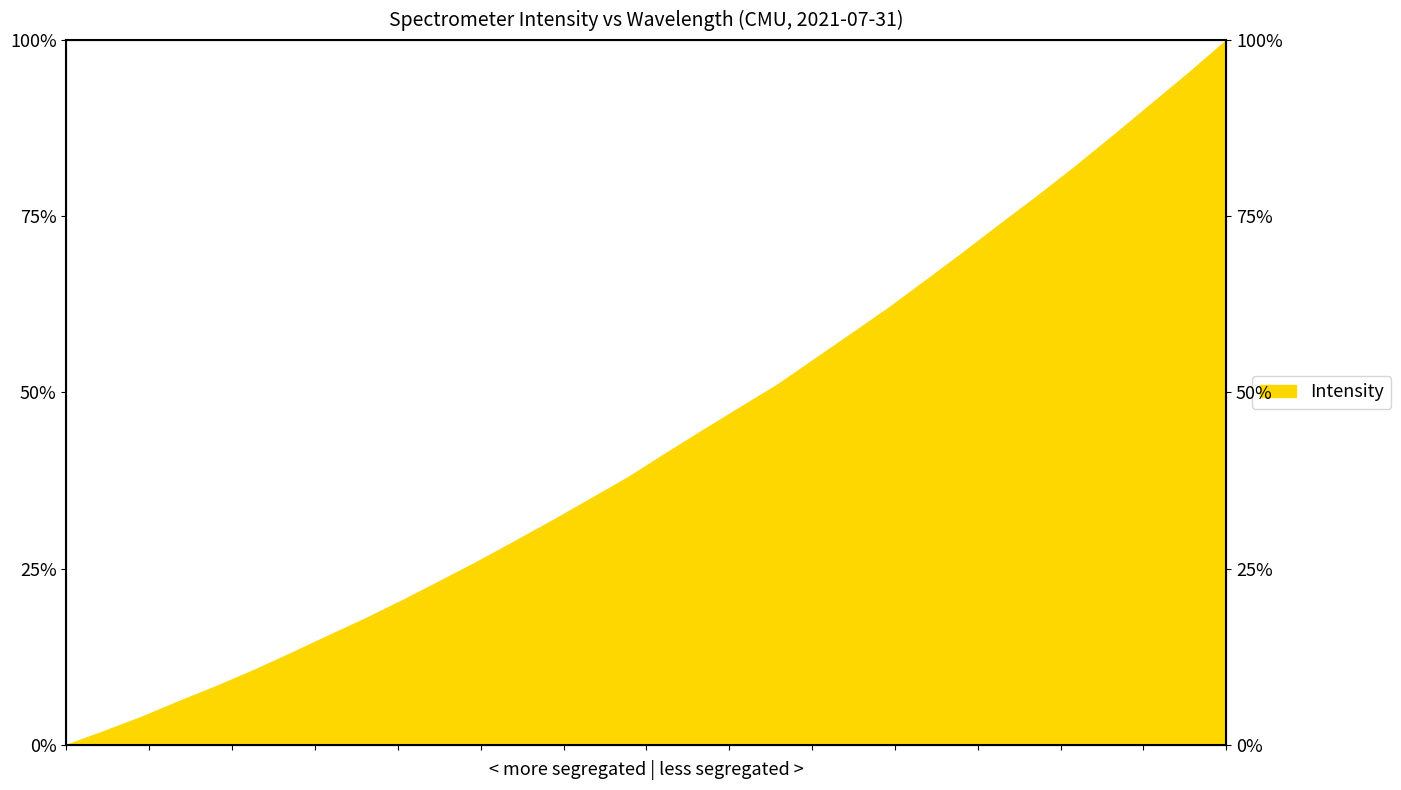

Between 223.7895 and 219.7801, which is larger?

223.7895